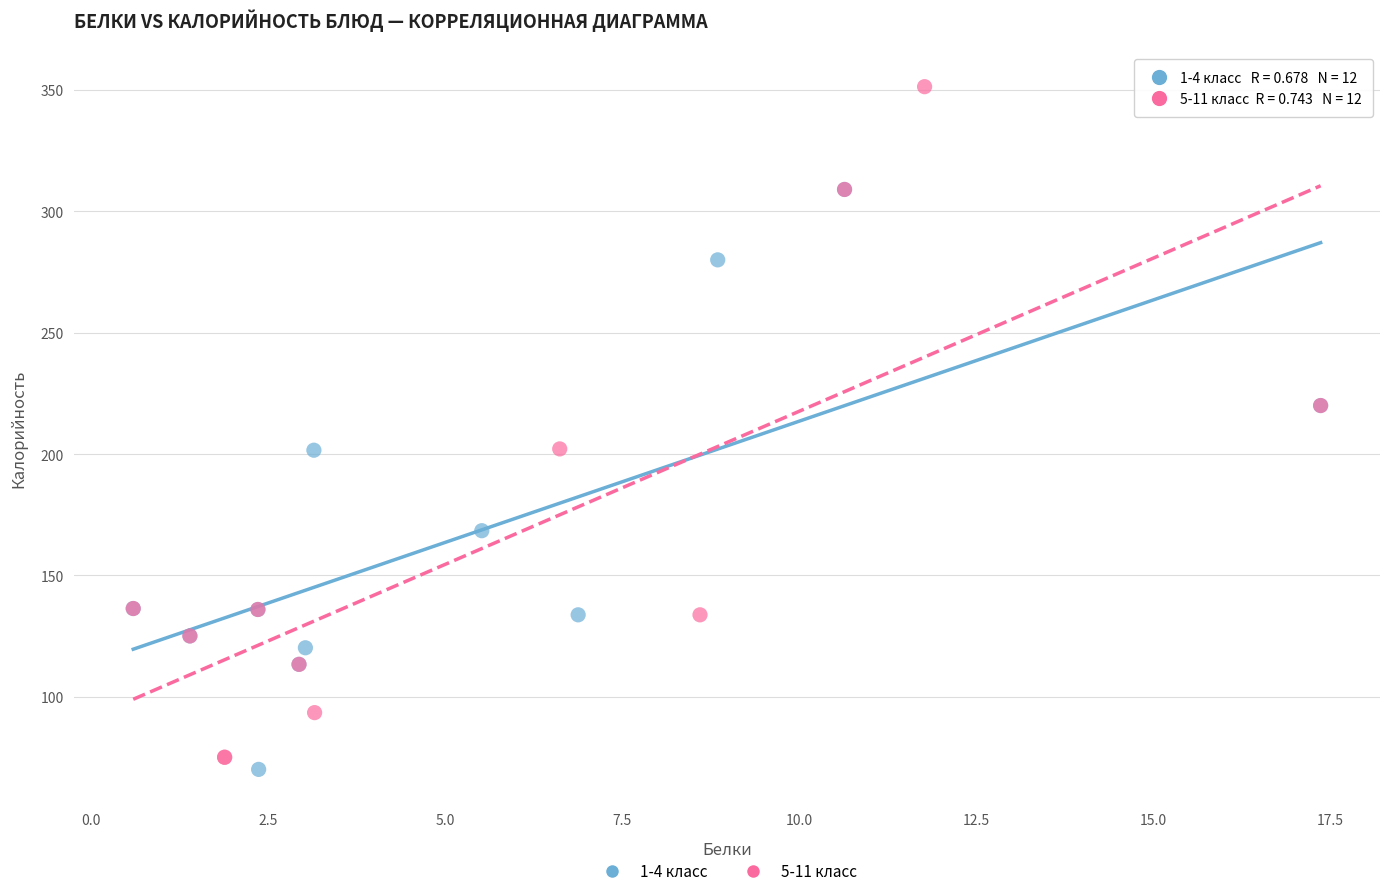

What are all the series names shown in the legend?

1-4 класс, 5-11 класс